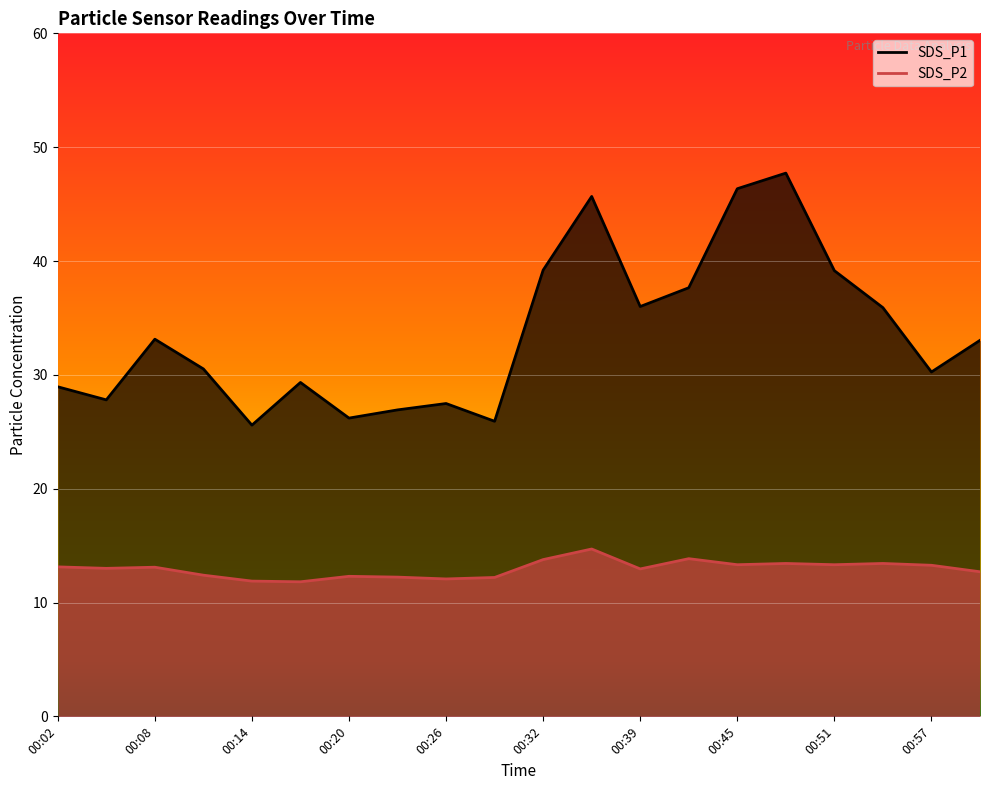

Where is the first local minimum for SDS_P2?

00:05